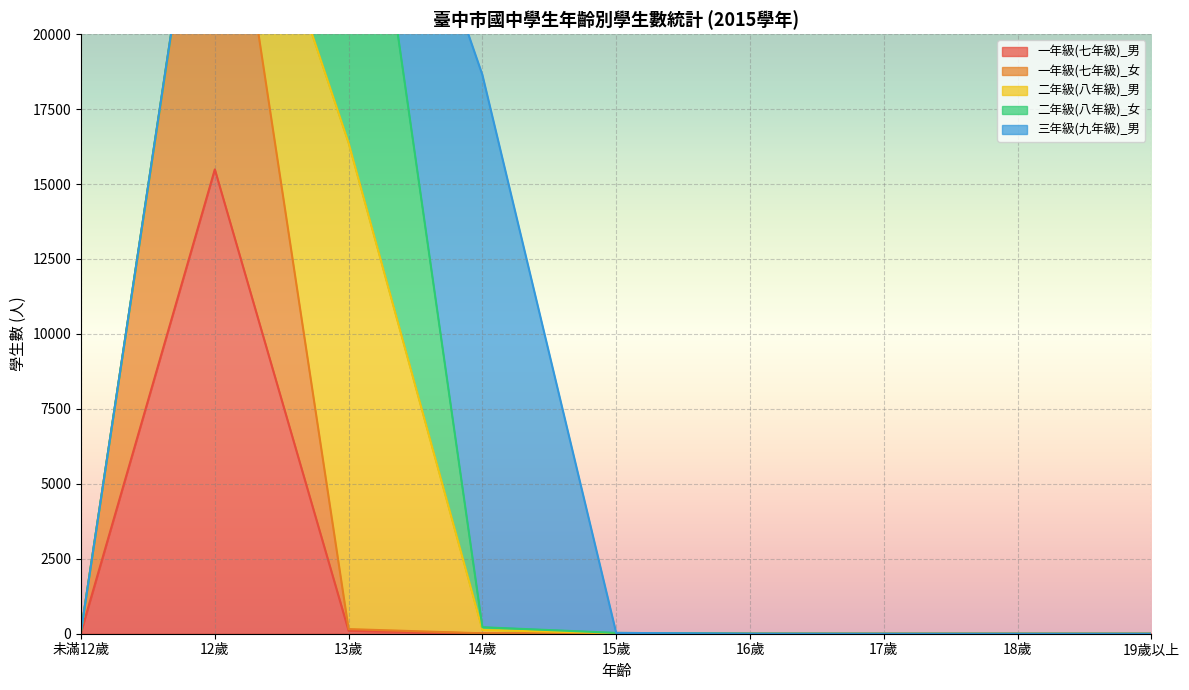

How many data points in 二年級(八年級)_男 are above 2?

4